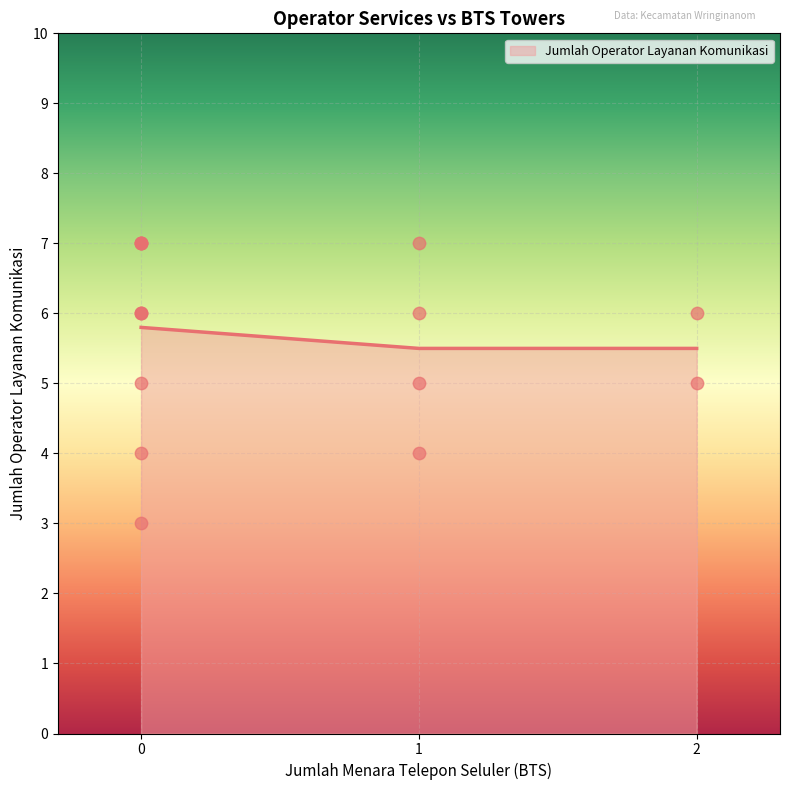

The Jumlah Operator Layanan Komunikasi series shows 9.9 at 1. True or false?

False